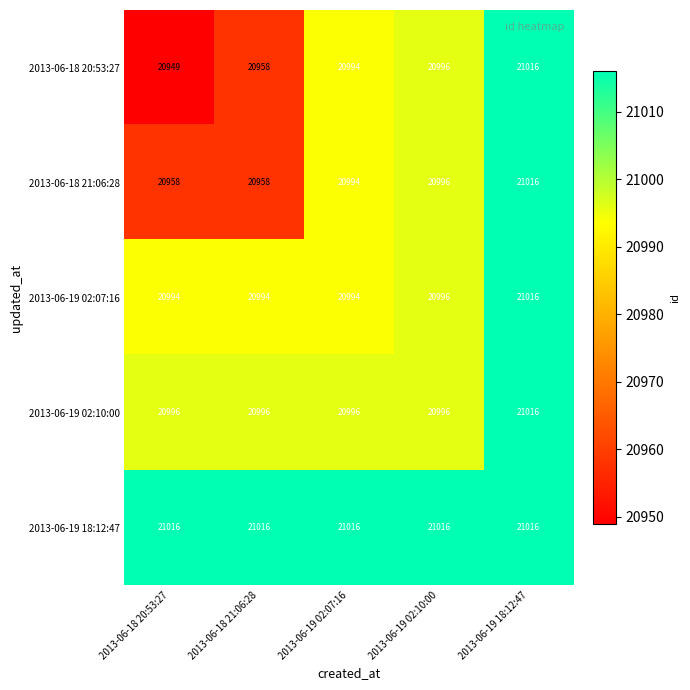

What value does the 2013-06-19 18:12:47 series have at 2013-06-19 02:10:00?

21016